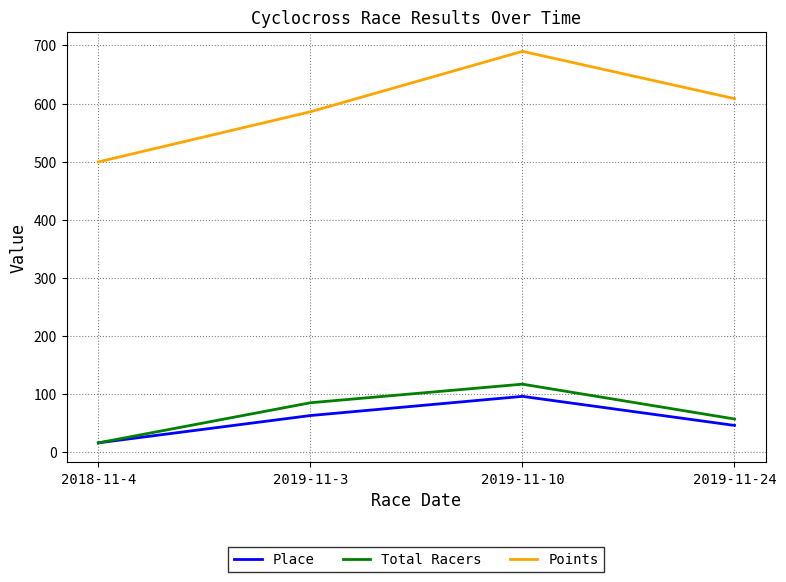

At which category is the sum across all series the highest?

2019-11-10